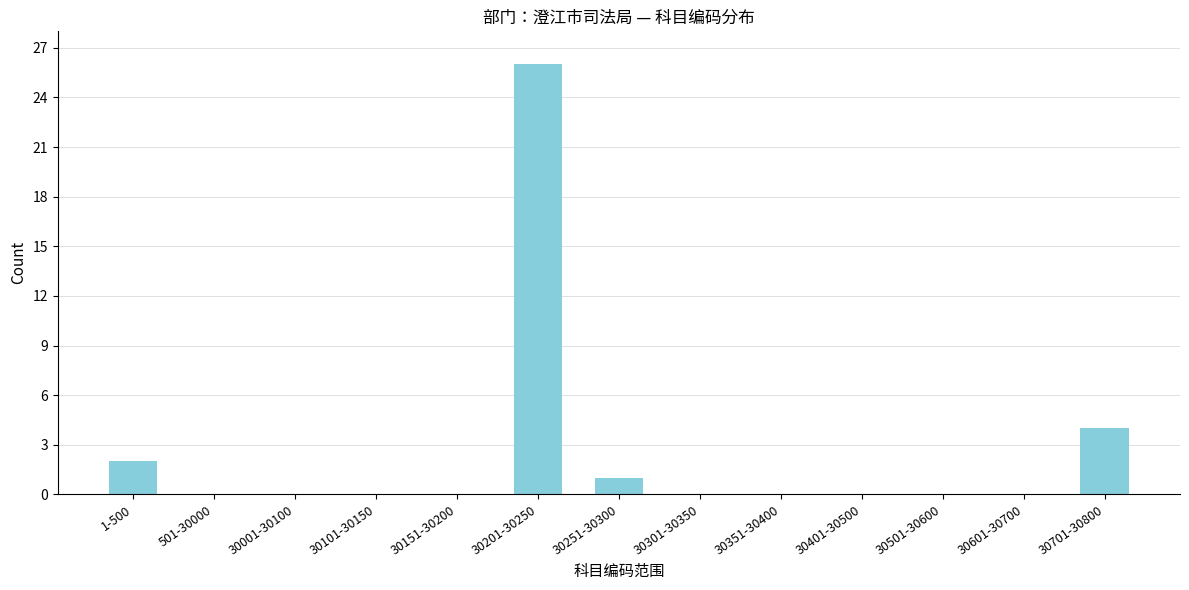

Reading right to left, list all the values displayed in this chart.

30701-30800=4	30601-30700=0	30501-30600=0	30401-30500=0	30351-30400=0	30301-30350=0	30251-30300=1	30201-30250=26	30151-30200=0	30101-30150=0	30001-30100=0	501-30000=0	1-500=2